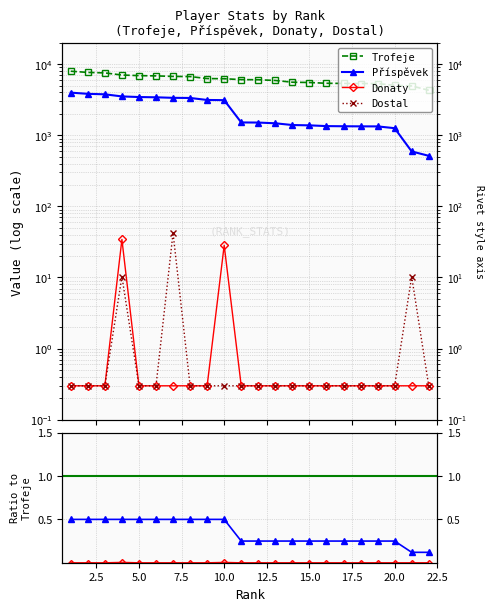

True or false: Donaty and Dostal cross at least once.

False